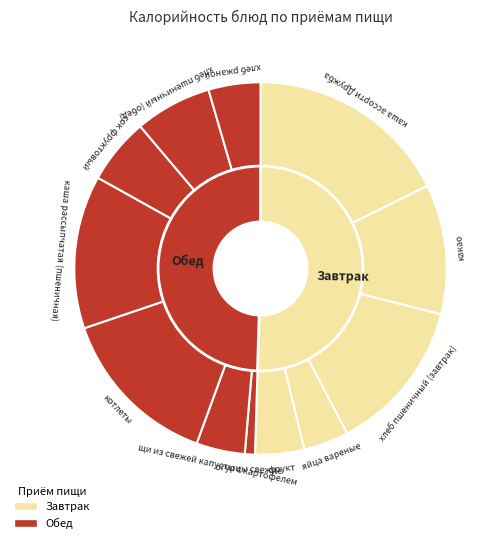

Which category has the biggest portion of the pie?

каша ассорти Дружба